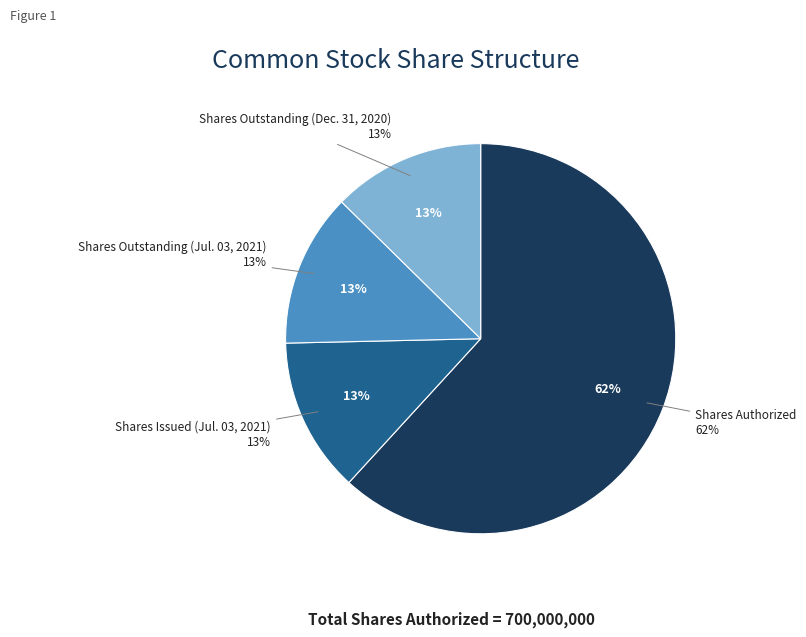

What percentage is the Shares Authorized slice, to the nearest percent?

62%